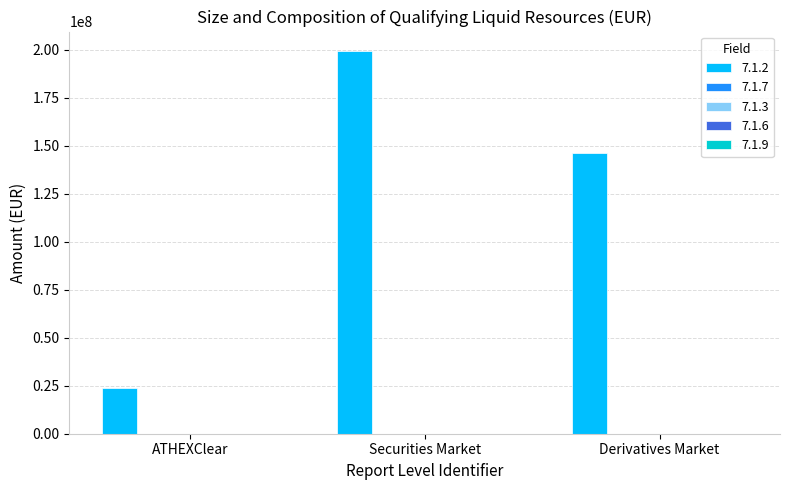

Count the number of categories in the chart.

3